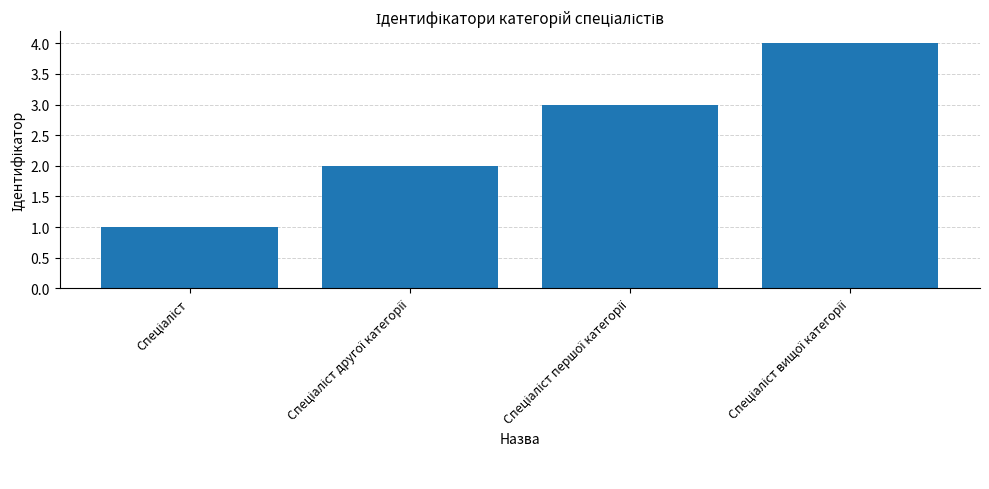

What is the difference between the maximum and minimum values?

3